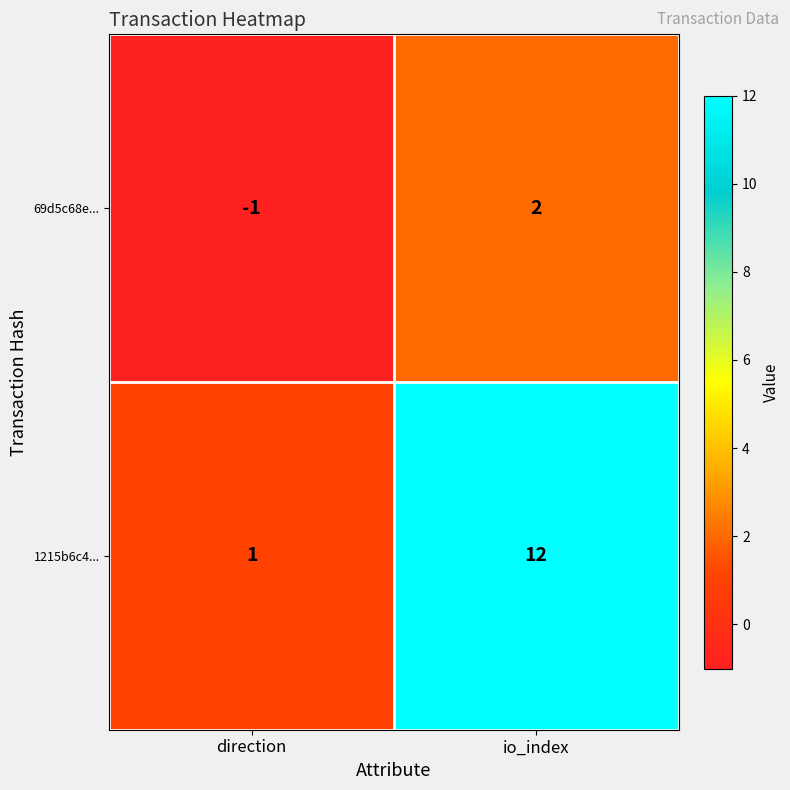

What is the difference between the 1215b6c4... values at direction and io_index?

11